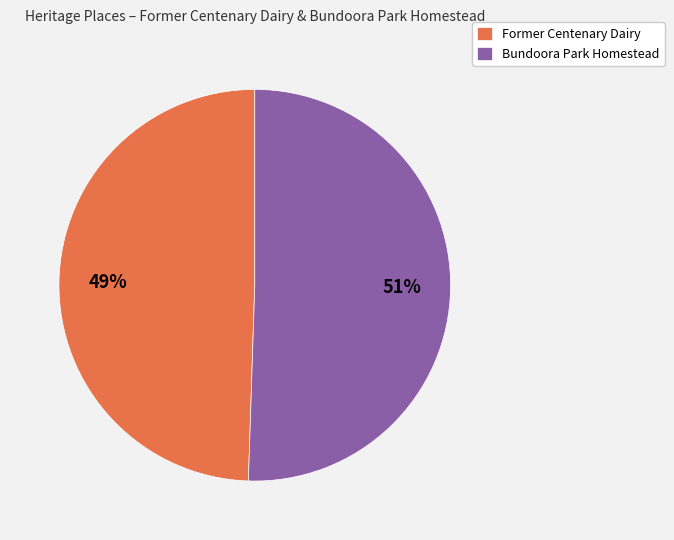

To the nearest percent, what is the combined percentage of Bundoora Park Homestead and Former Centenary Dairy?

100%